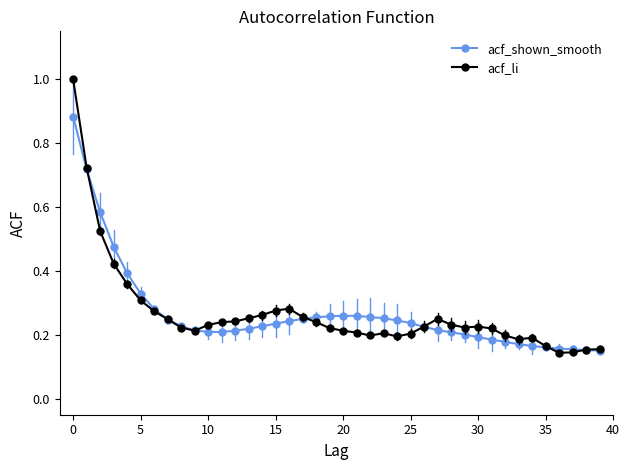

Rank the series by their maximum value, from lowest to highest.

acf_shown_smooth, acf_li